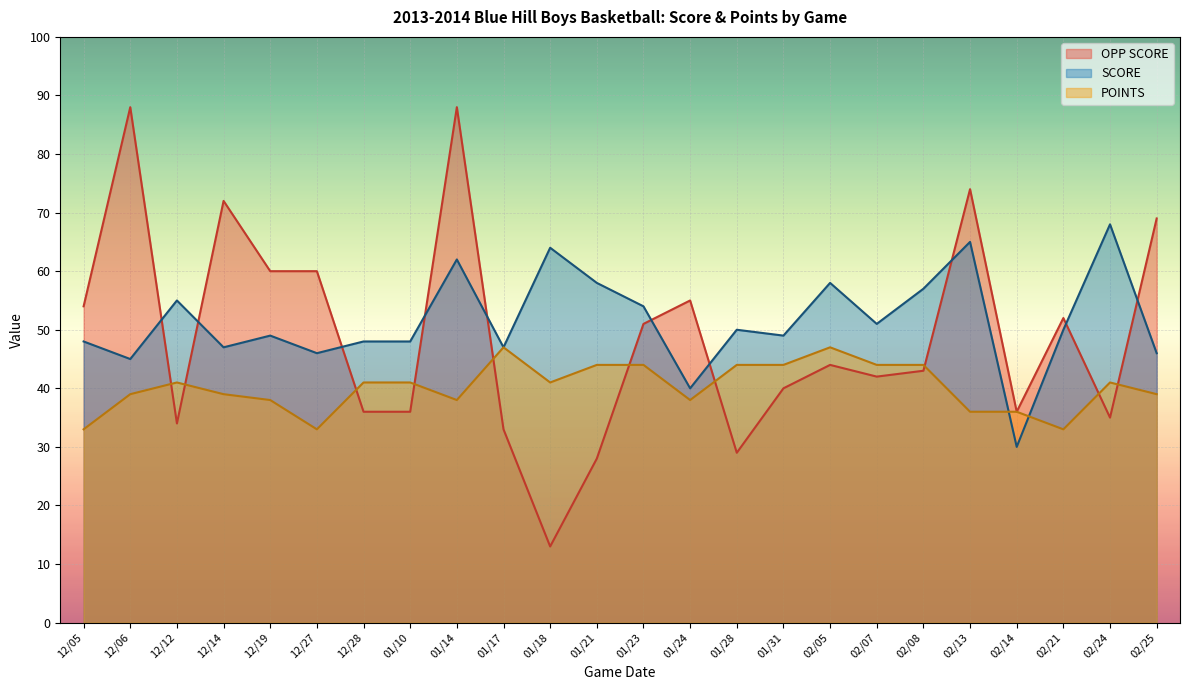

What is the average value of the OPP SCORE series?

49